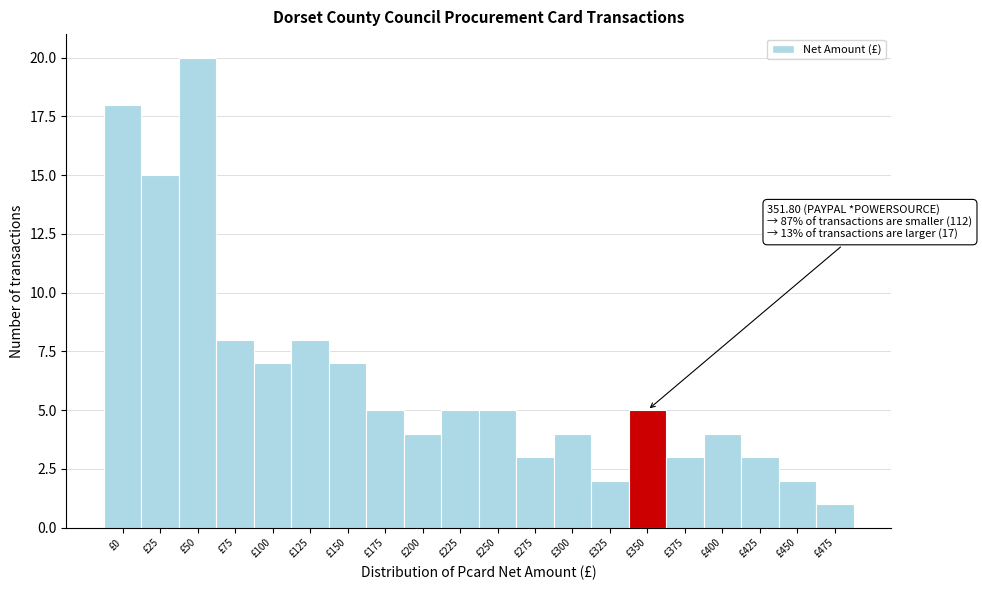

Reading right to left, extract all data points from this chart.

1	2	3	4	3	5	2	4	3	5	5	4	5	7	8	7	8	20	15	18